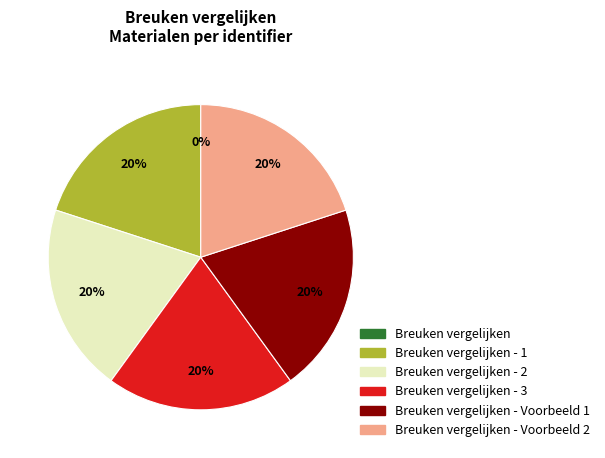

To the nearest percent, what is the average slice percentage?

17%